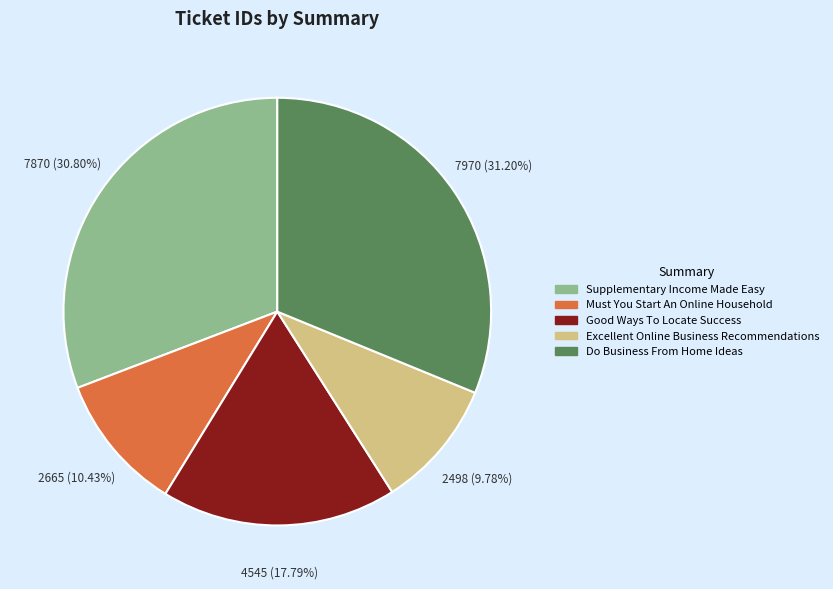

What percentage is NOT represented by Supplementary Income Made Easy?

69.2%